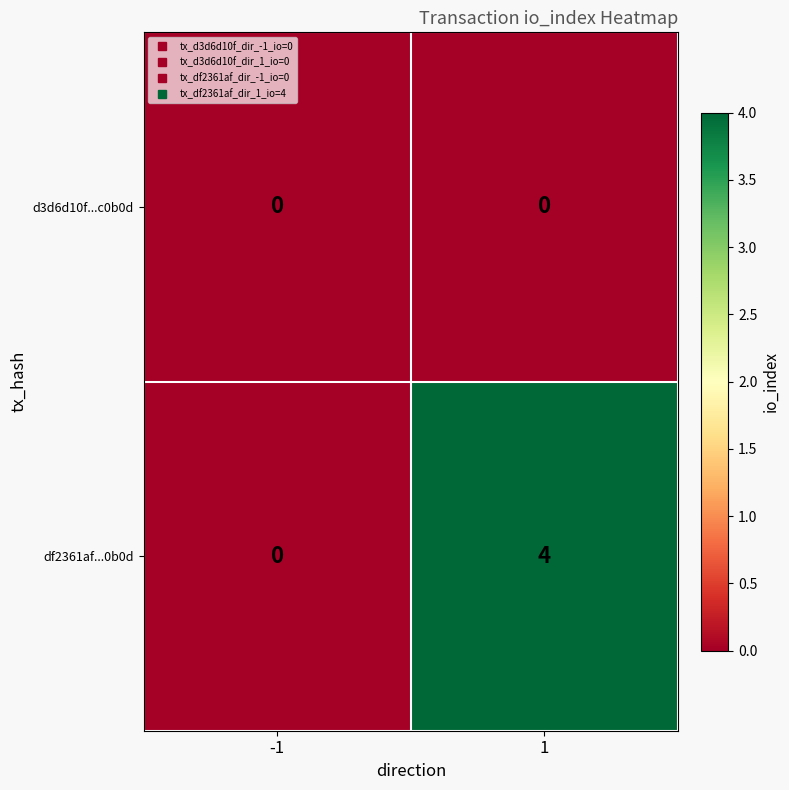

What is the greatest value displayed?

4